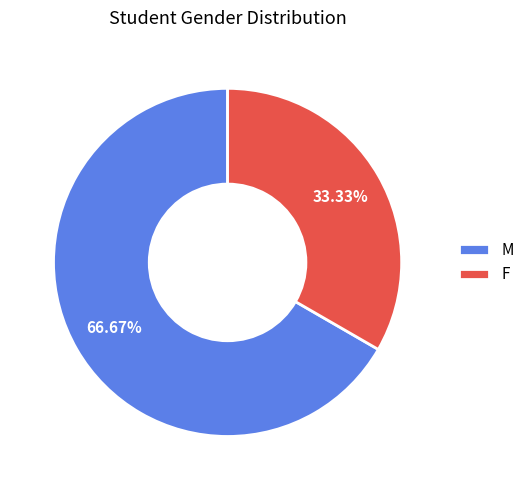

Is there a majority slice in this chart?

Yes